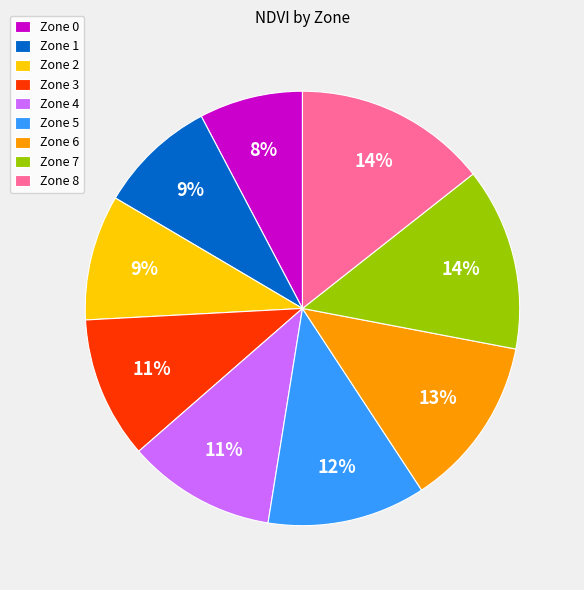

How many segments does this pie chart have?

9